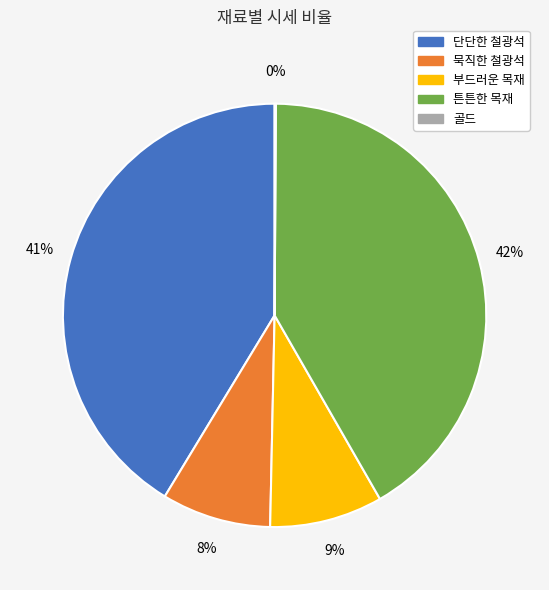

Which has a higher value, 부드러운 목재 or 튼튼한 목재?

튼튼한 목재